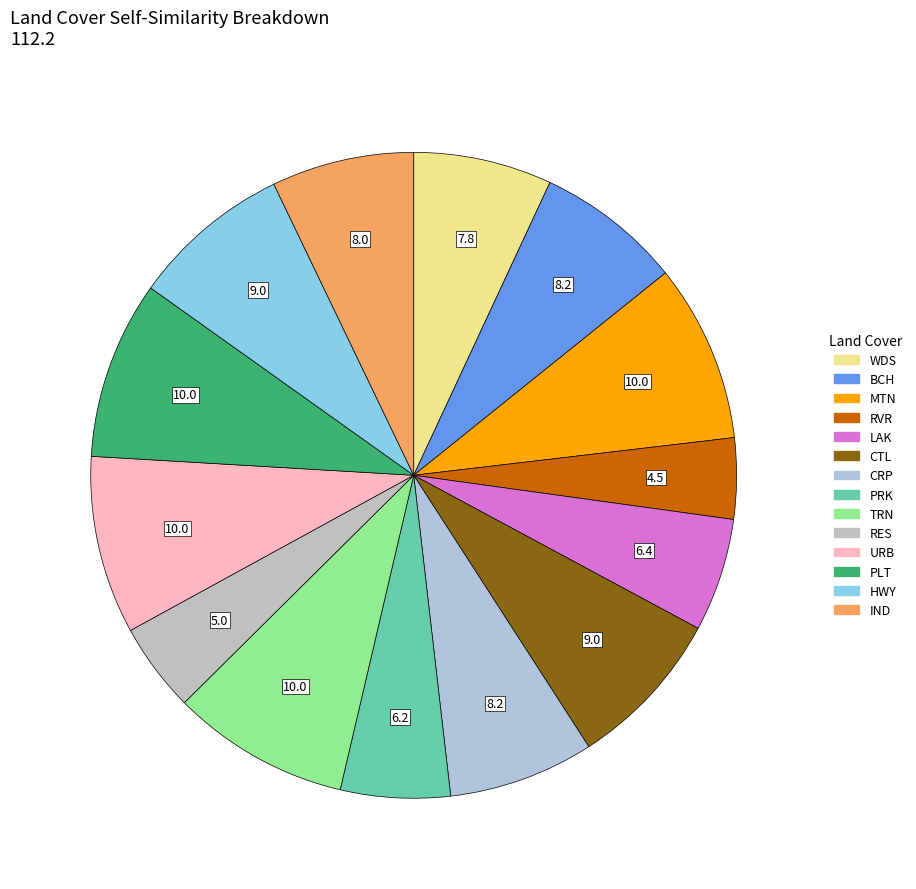

How many segments does this pie chart have?

14